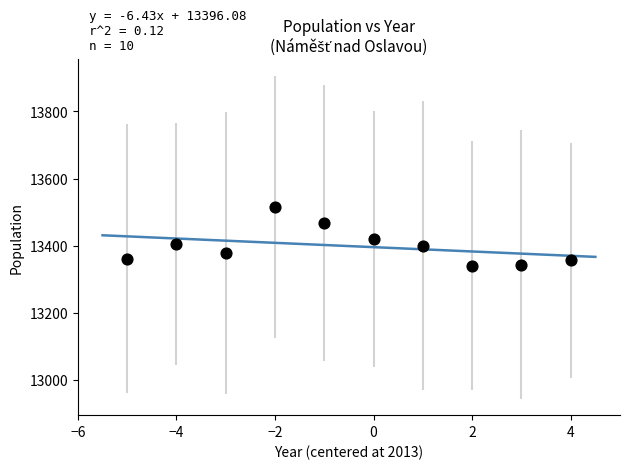

What is the range of Y values (max minus min)?

176